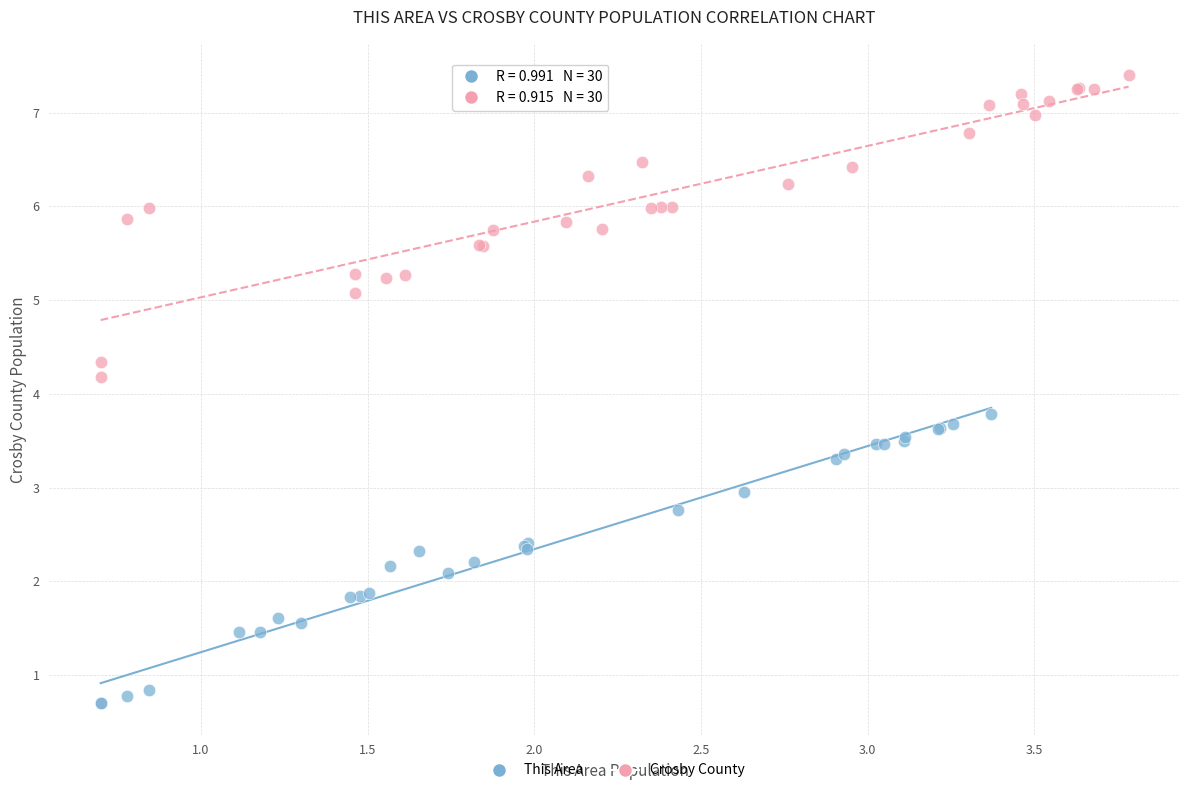

Which series contains the highest Y value?

Crosby County